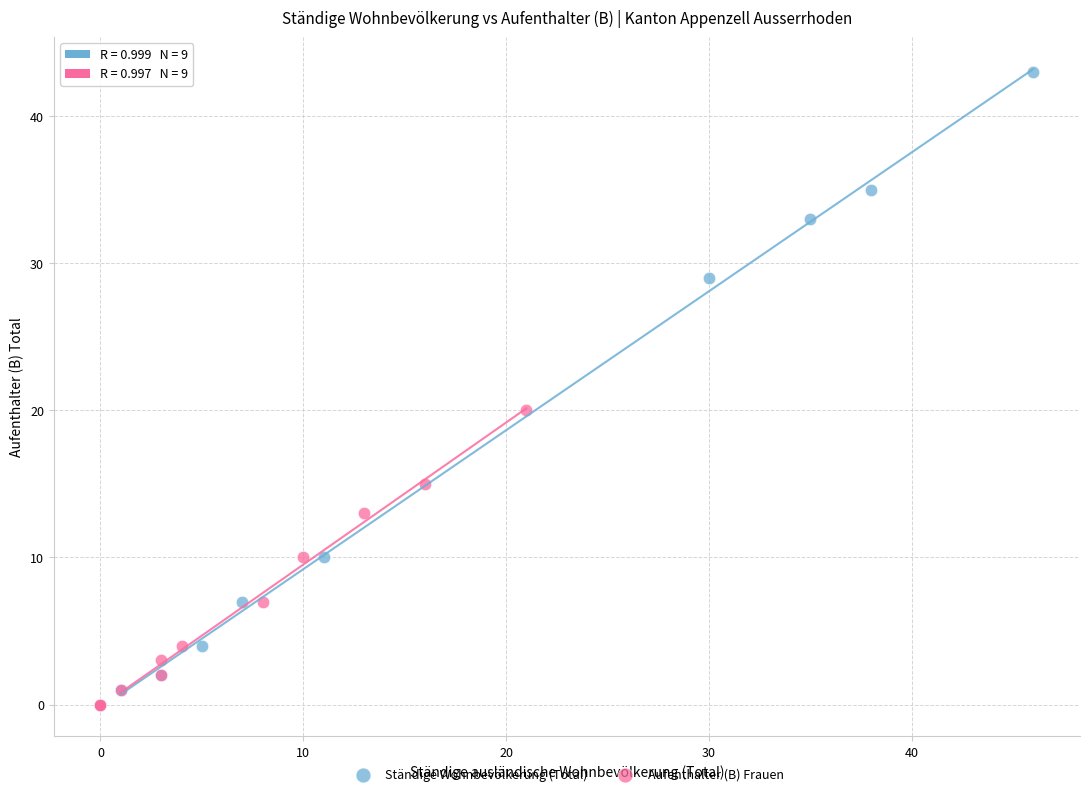

Which series has the largest Y range (max minus min)?

Ständige Wohnbevölkerung (Total)